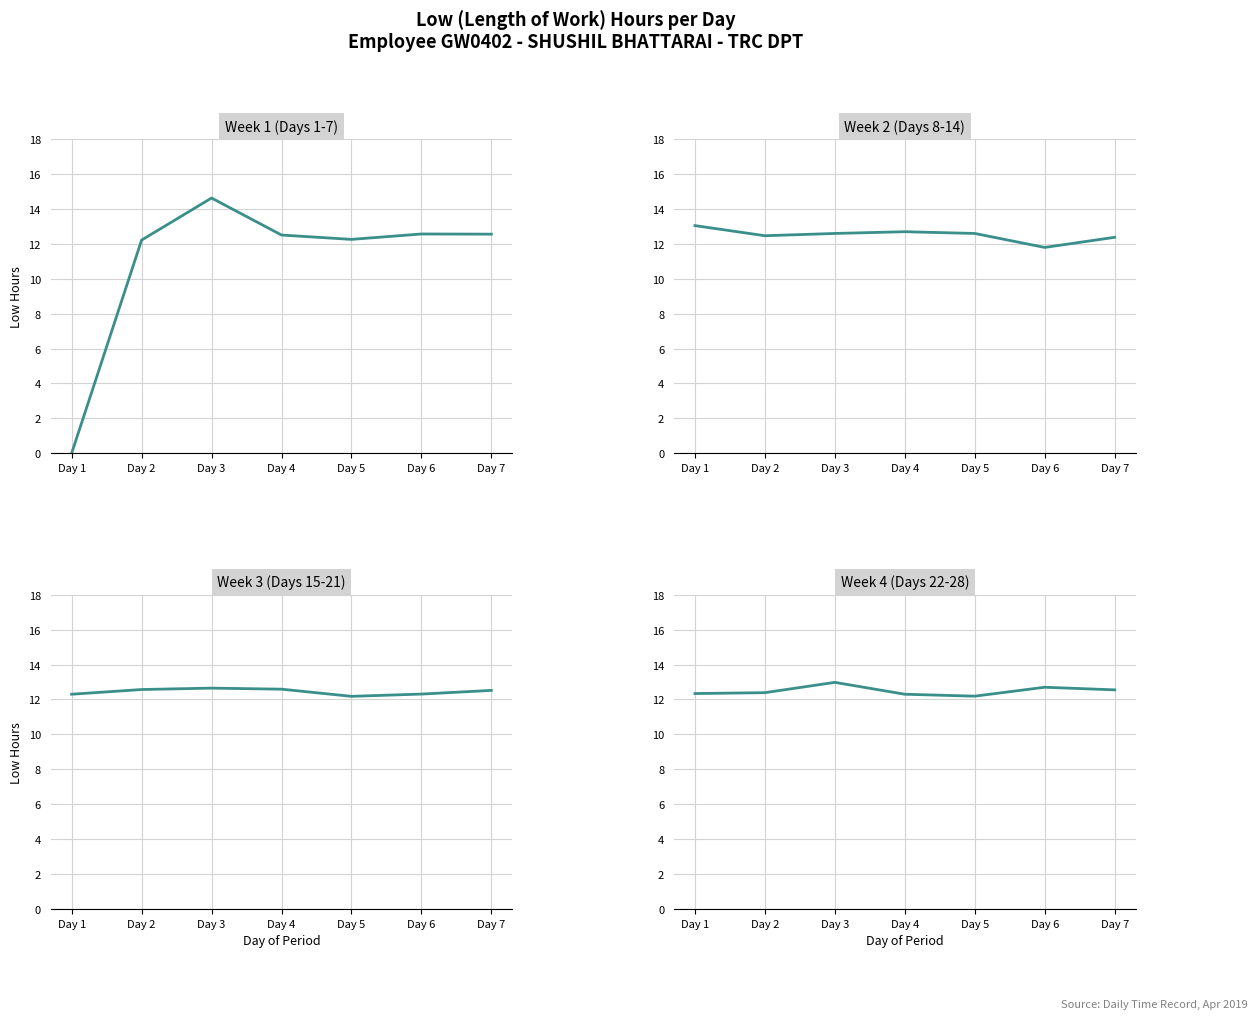

At which category does the chart reach its peak across all series?

Day 3